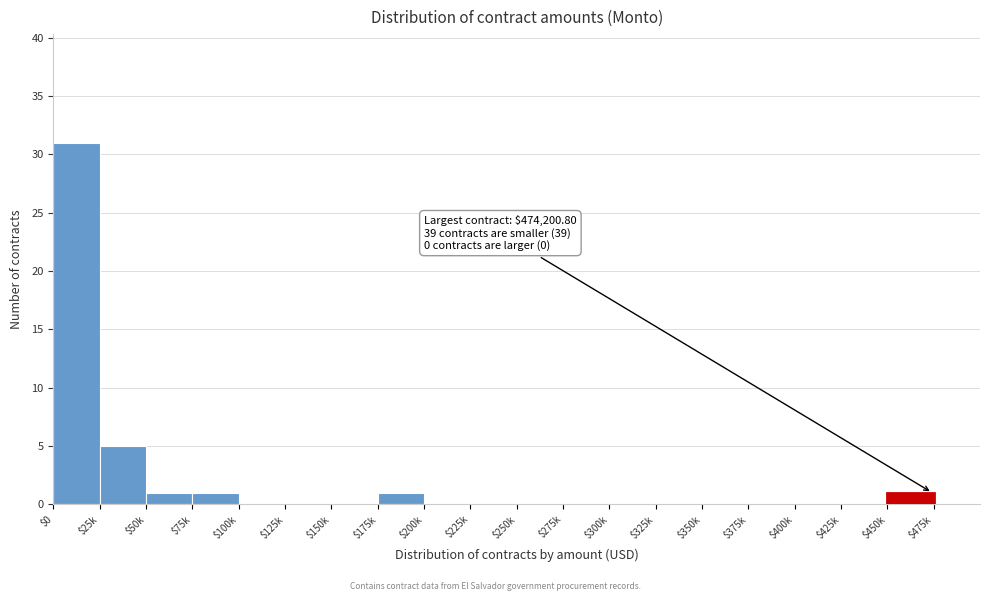

What is the greatest value displayed?

31